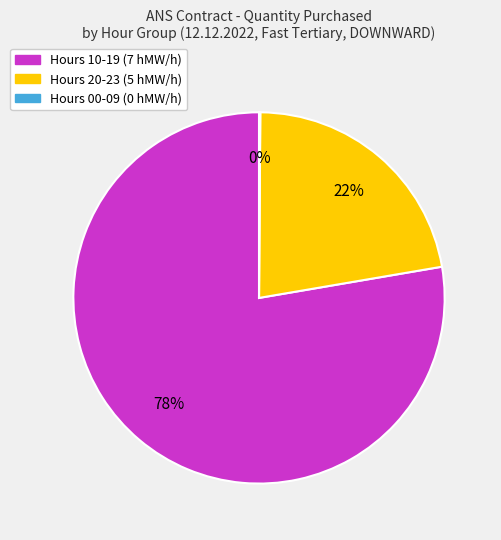

Is there a majority slice in this chart?

Yes